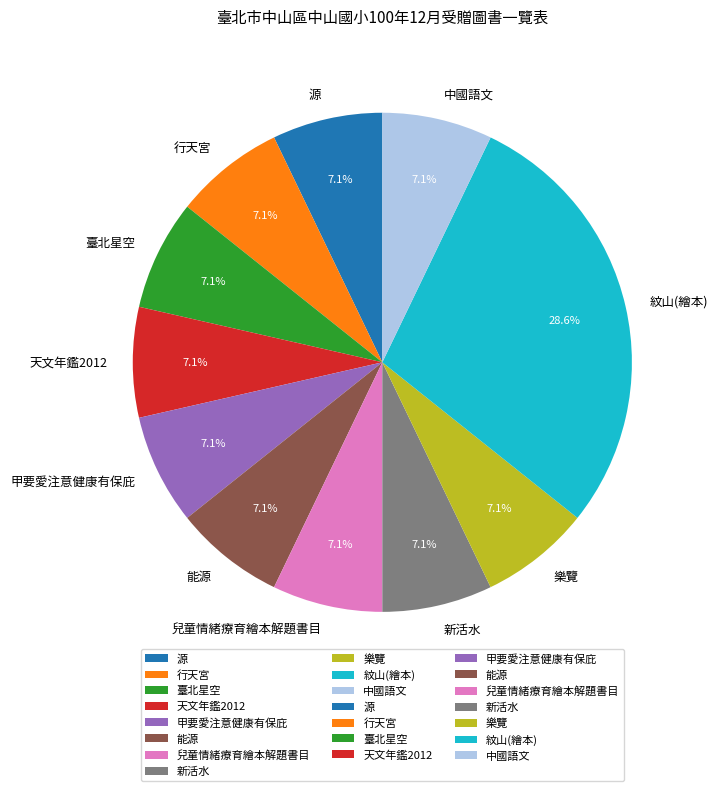

What percentage is the 中國語文 slice, to the nearest percent?

7%